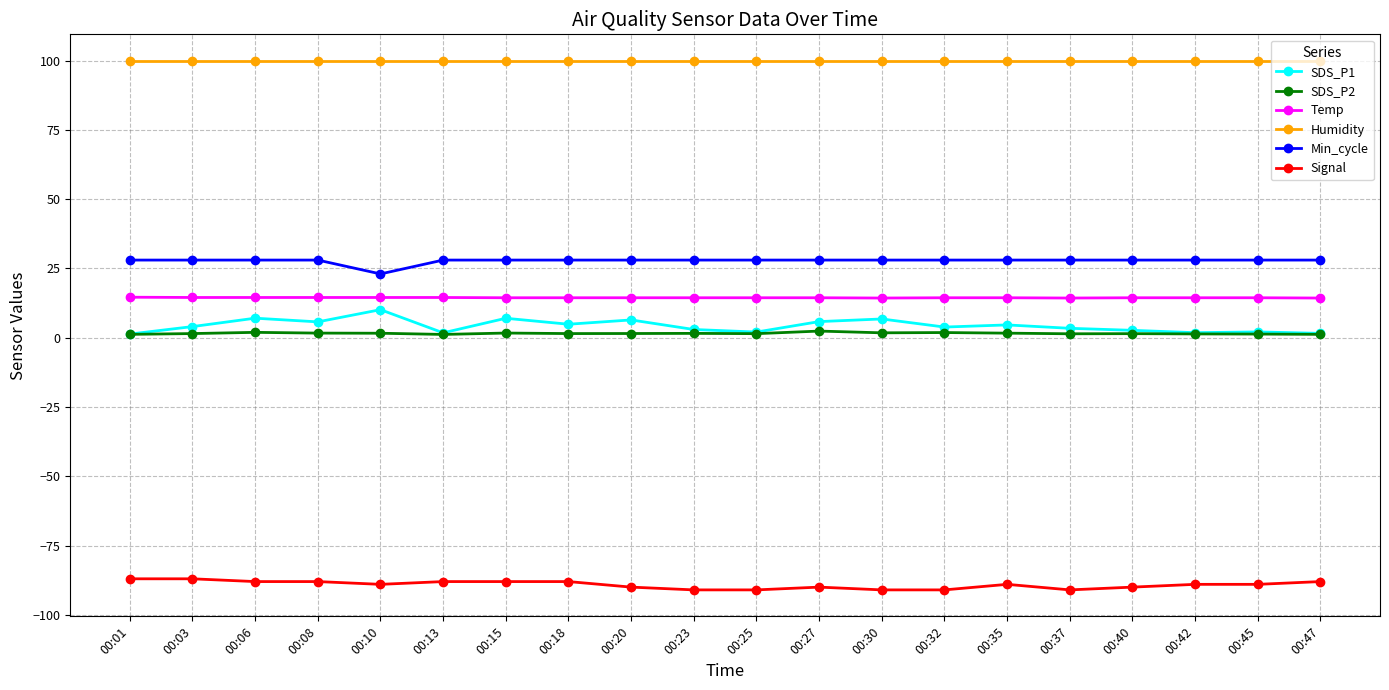

What is the minimum value shown in the chart?

-91.0